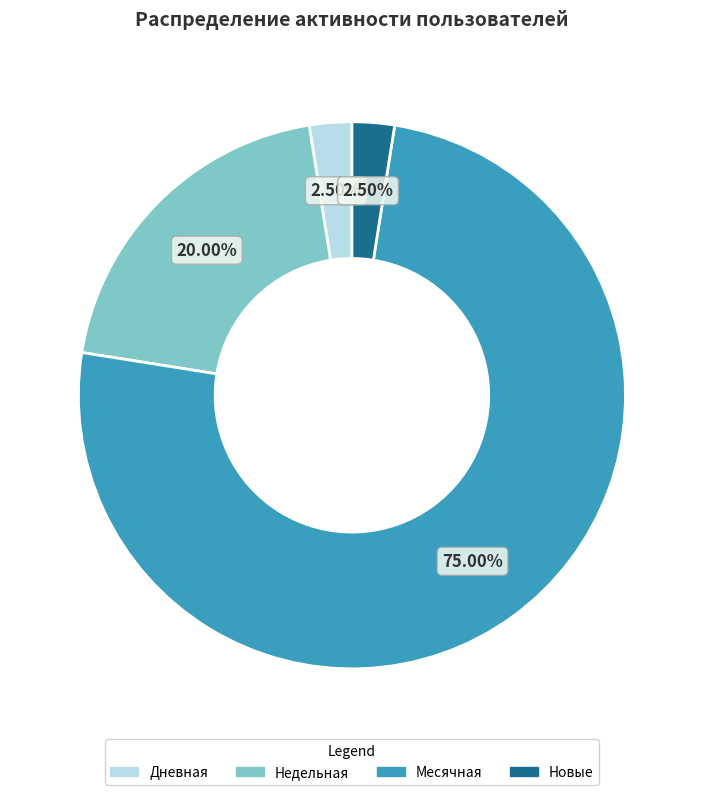

Is there a majority slice in this chart?

Yes